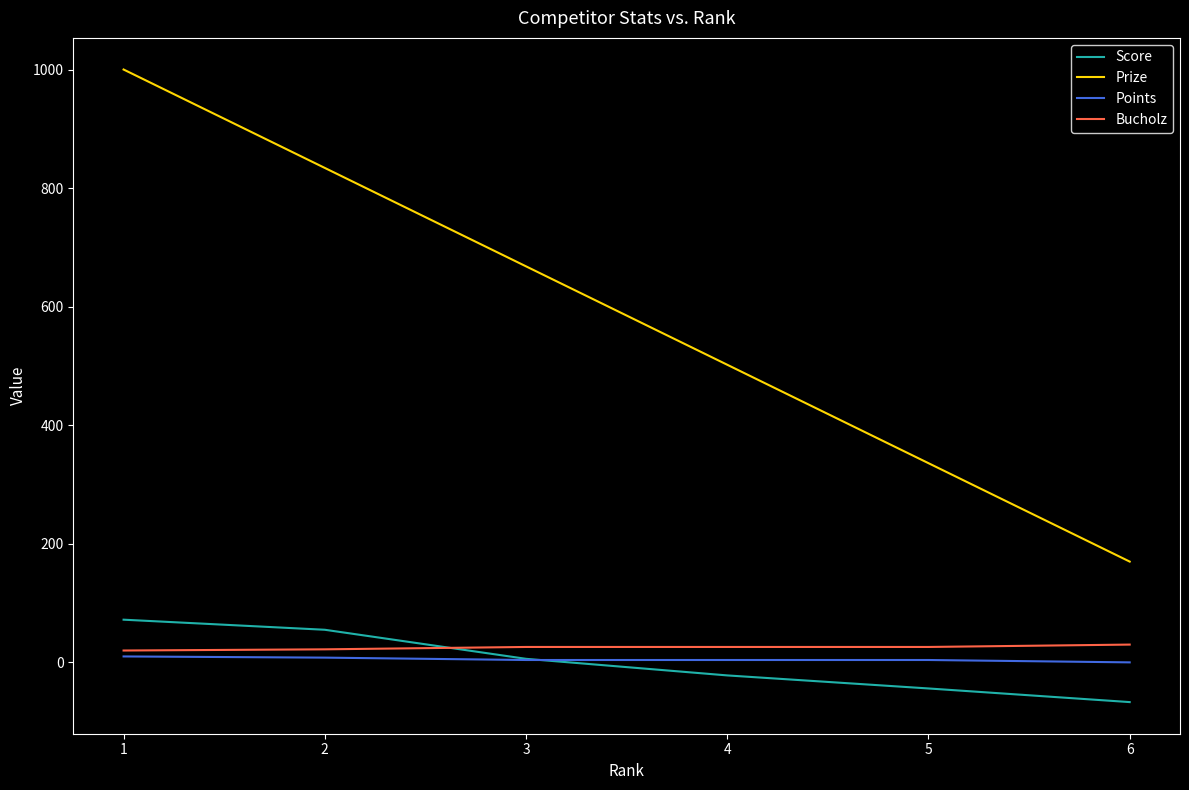

What are all the series names shown in the legend?

Score, Prize, Points, Bucholz